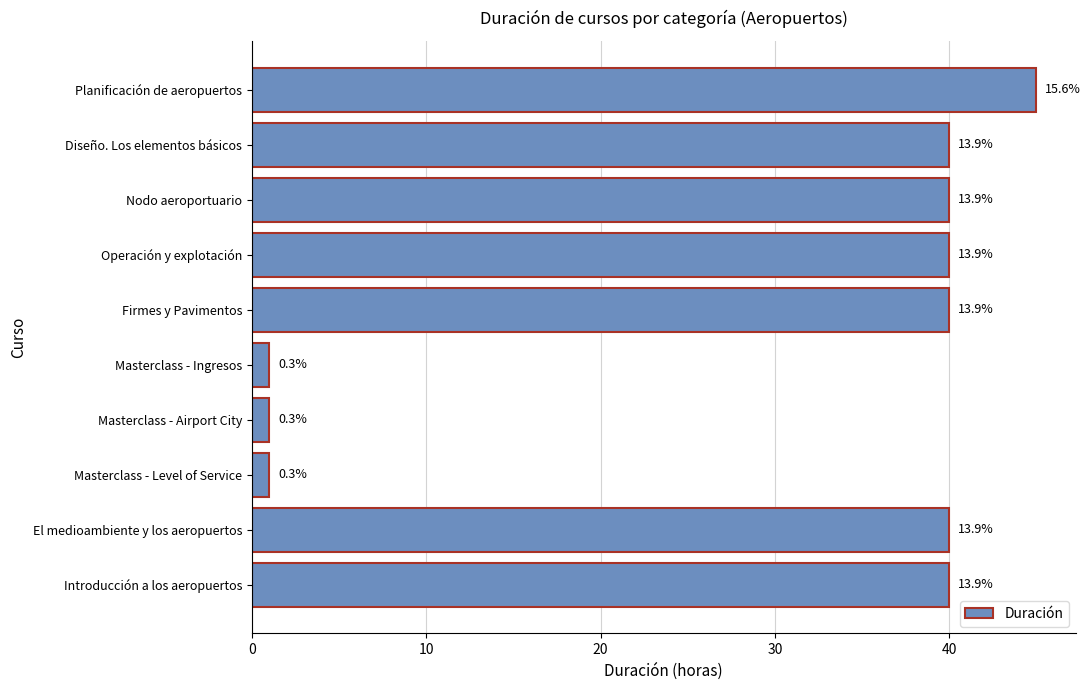

Are the bars horizontal?

Yes